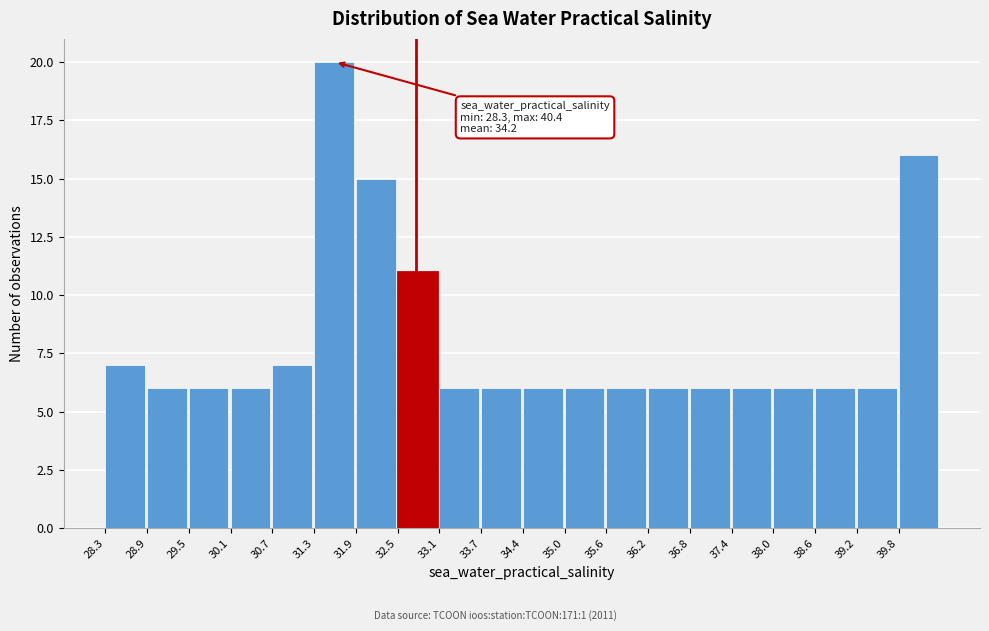

Over which range of the x-axis is the bar tallest?

31.3 to 31.9